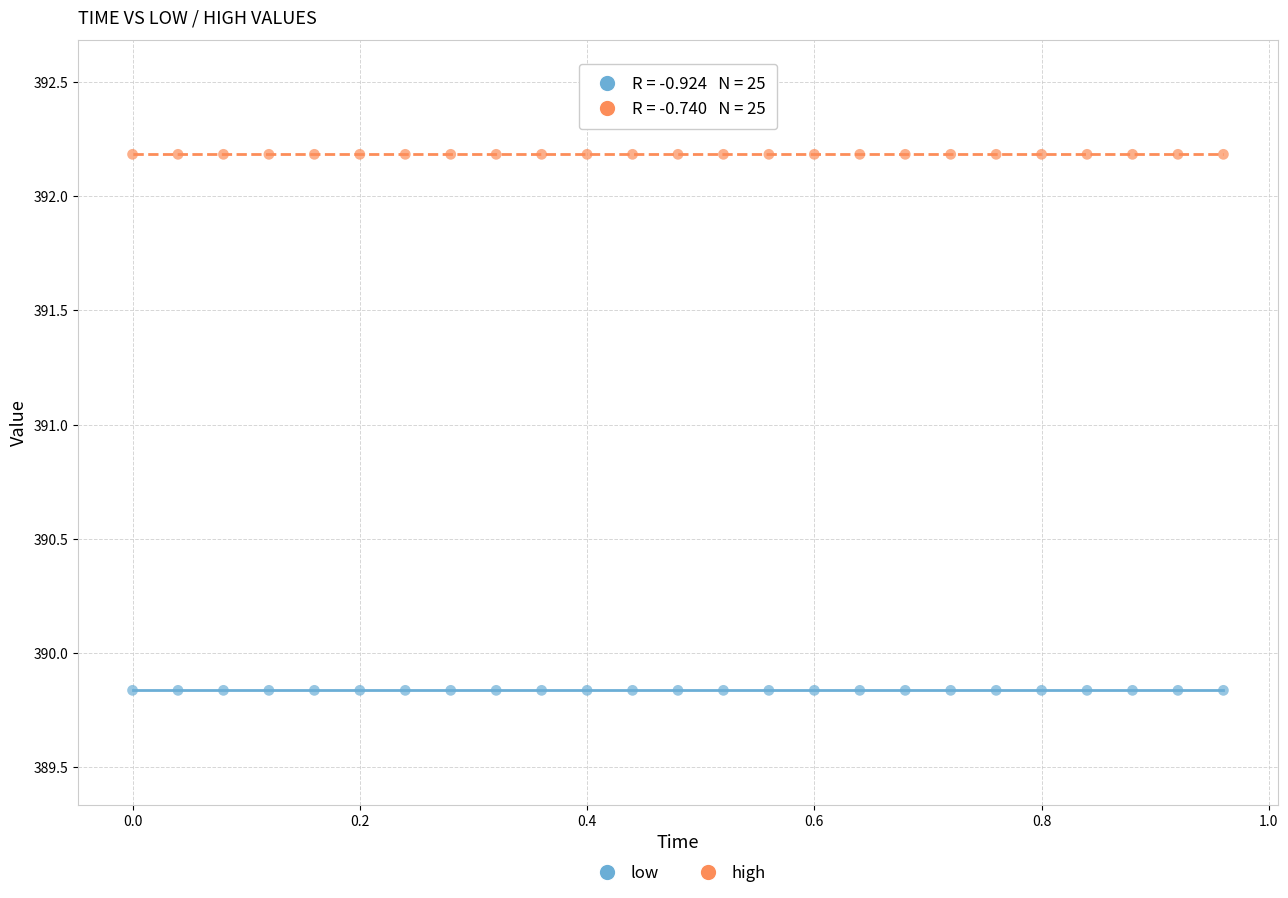

What is the X range (max minus min) for the scatter plot?

1.0